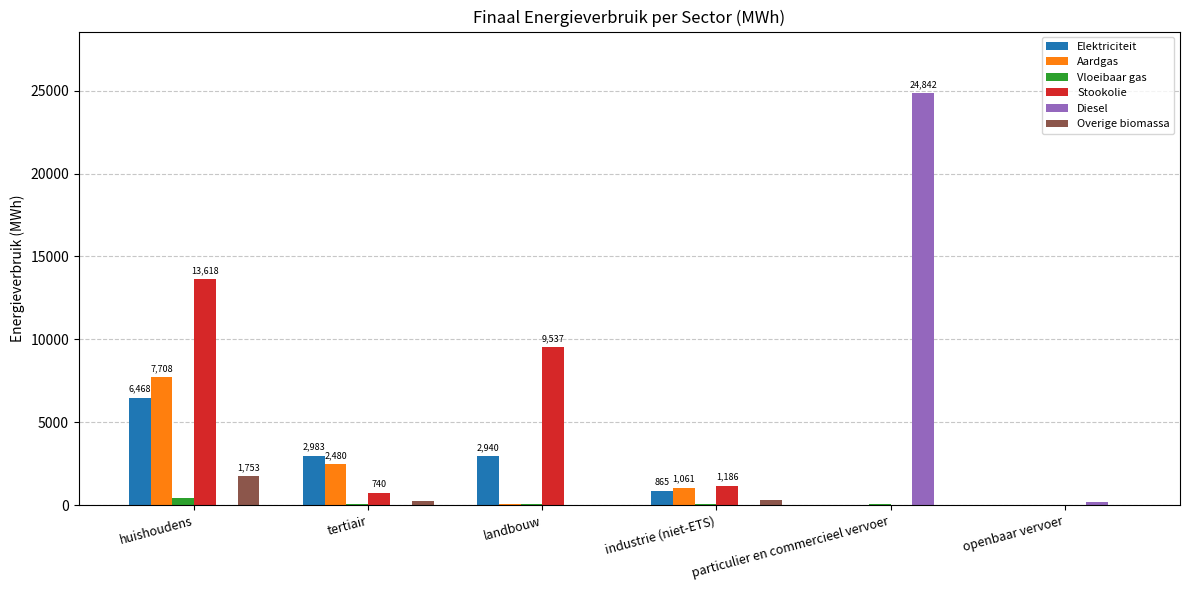

What is the sum of all Aardgas values?

11323.1